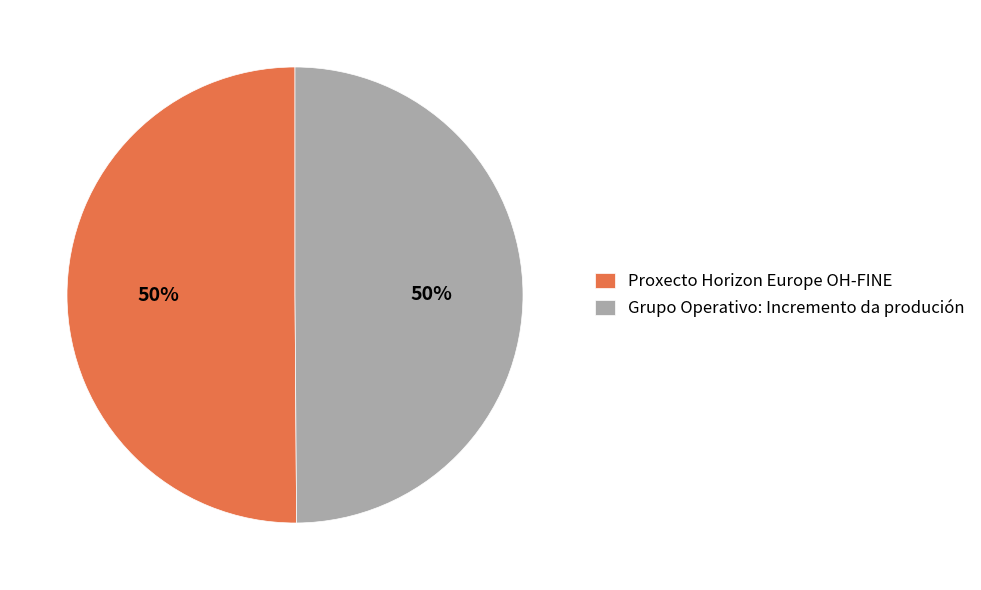

How many segments does this pie chart have?

2